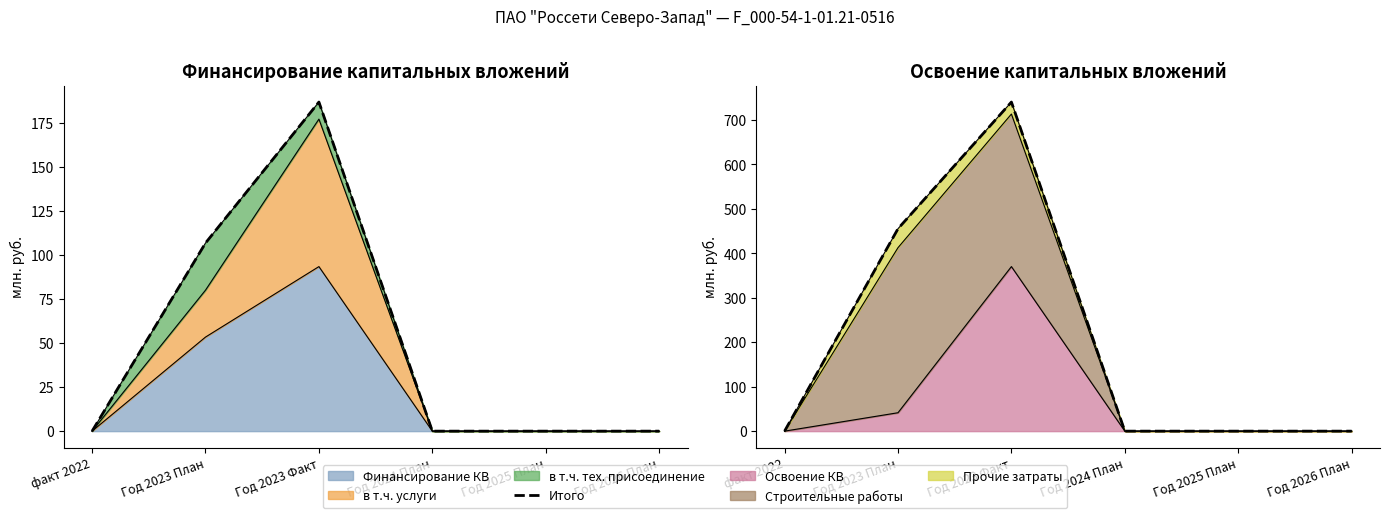

At which category does the chart reach its peak across all series?

Год 2023 Факт